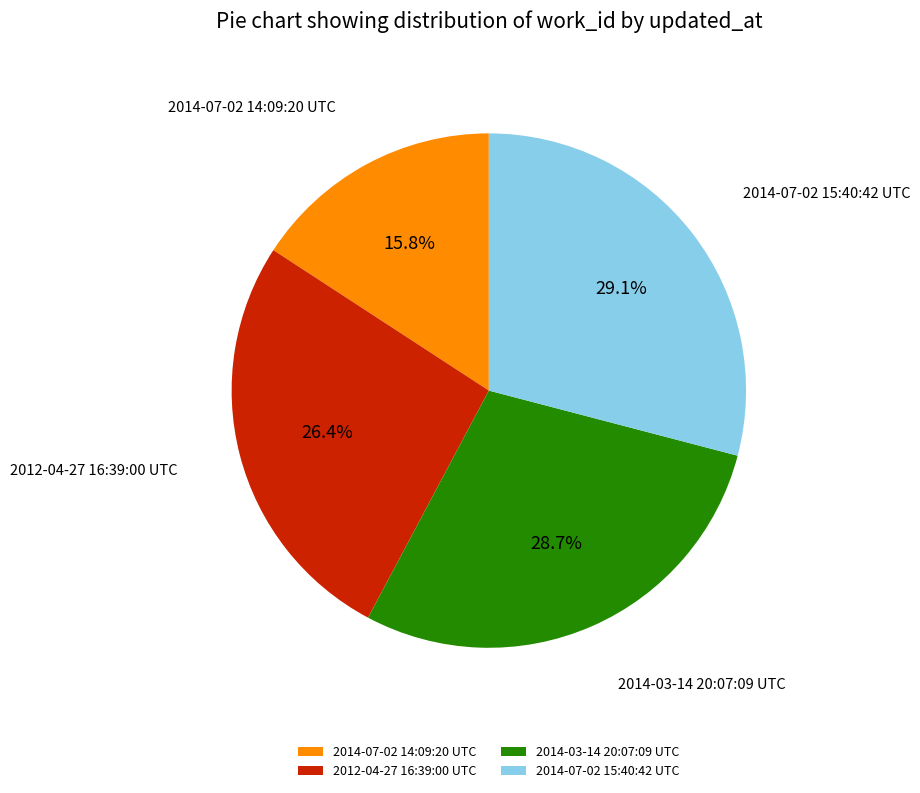

What portion of the pie excludes 2014-07-02 14:09:20 UTC?

84.2%